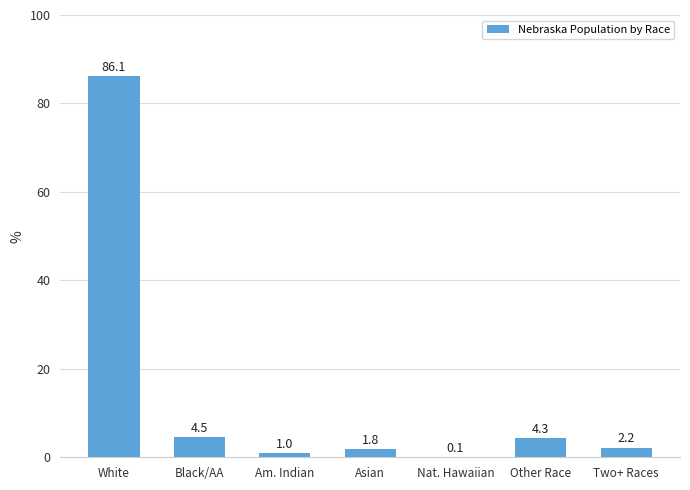

What is the sum of all values?

100.0